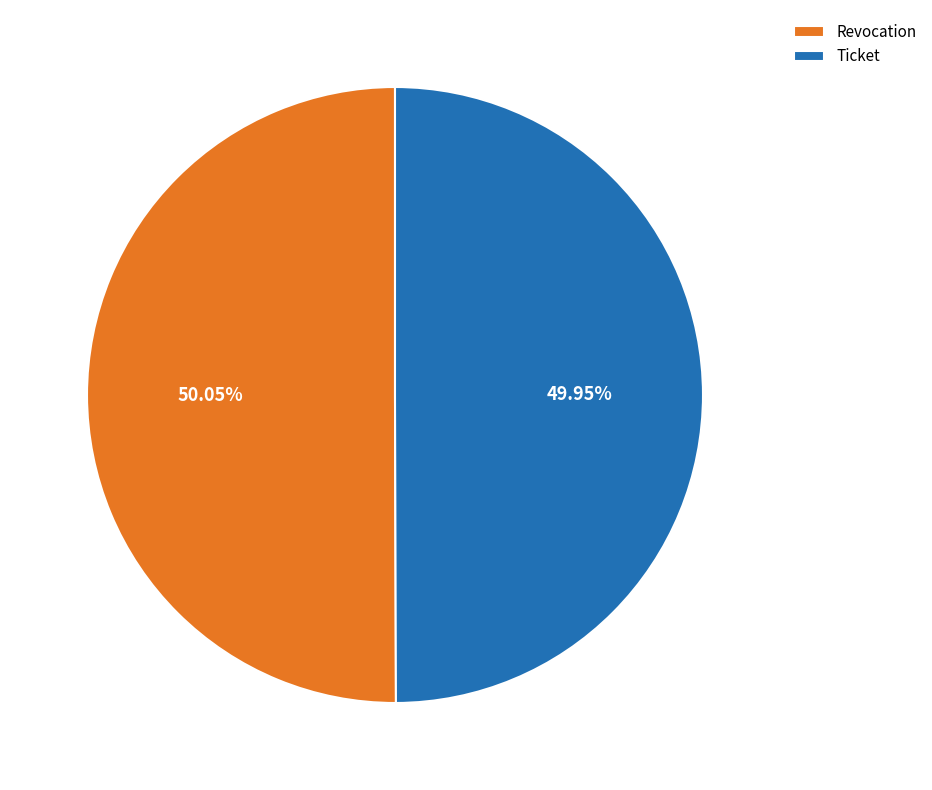

Approximately how many times larger is the value at Ticket compared to Revocation?

1.0